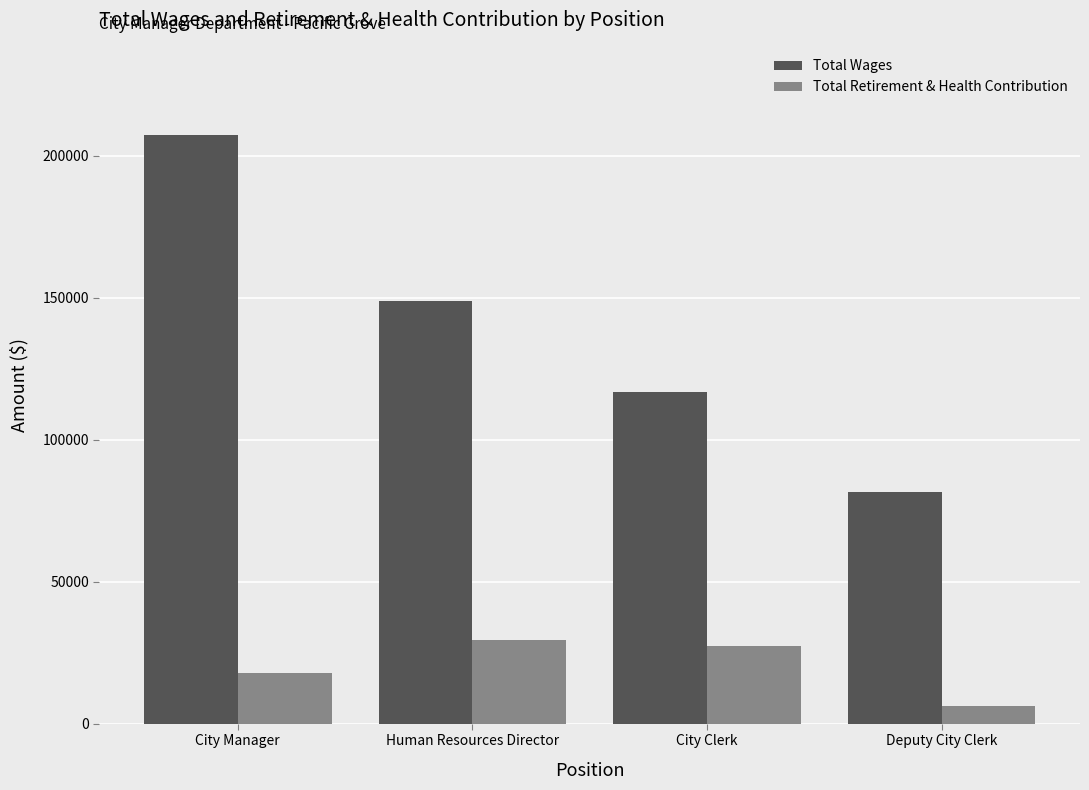

The Total Wages series shows 81665 at Deputy City Clerk. True or false?

True